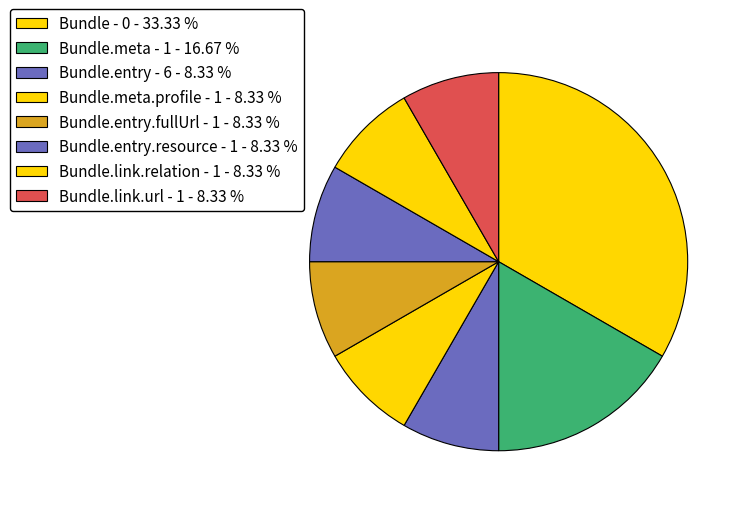

How many slices are in this pie chart?

8